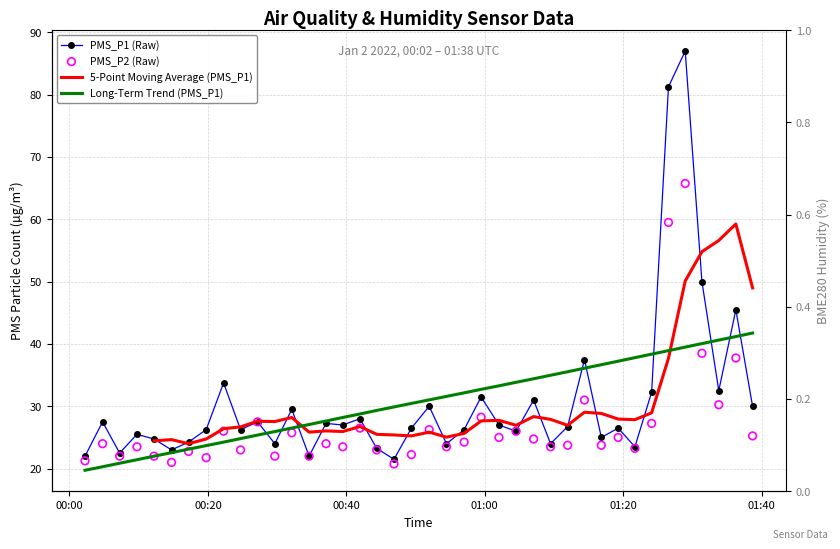

Is the value of PMS_P1 at 2022/01/02 00:57:01 greater than the value of PMS_P2 at 2022/01/02 00:44:23?

Yes